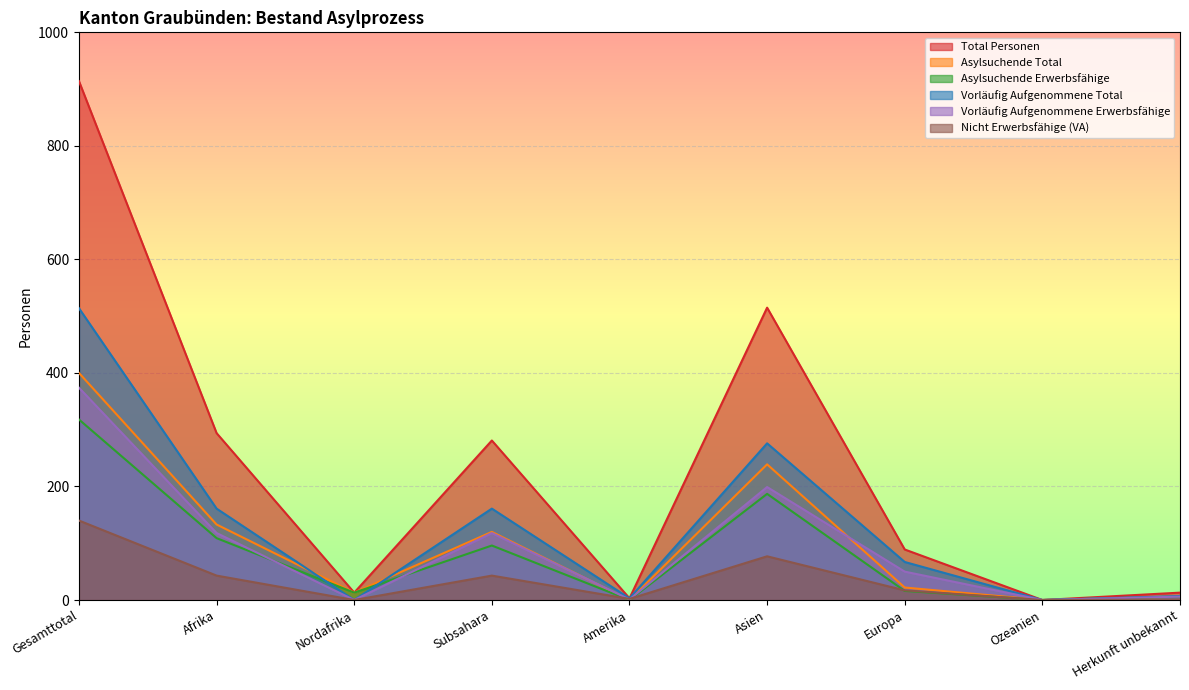

True or false: Nicht Erwerbsfähige (VA) has a value of 43 at Subsahara.

True